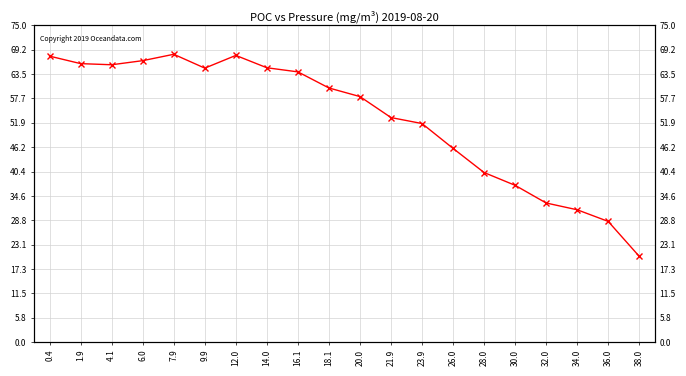

What is the difference between the second highest and minimum values?

47.6